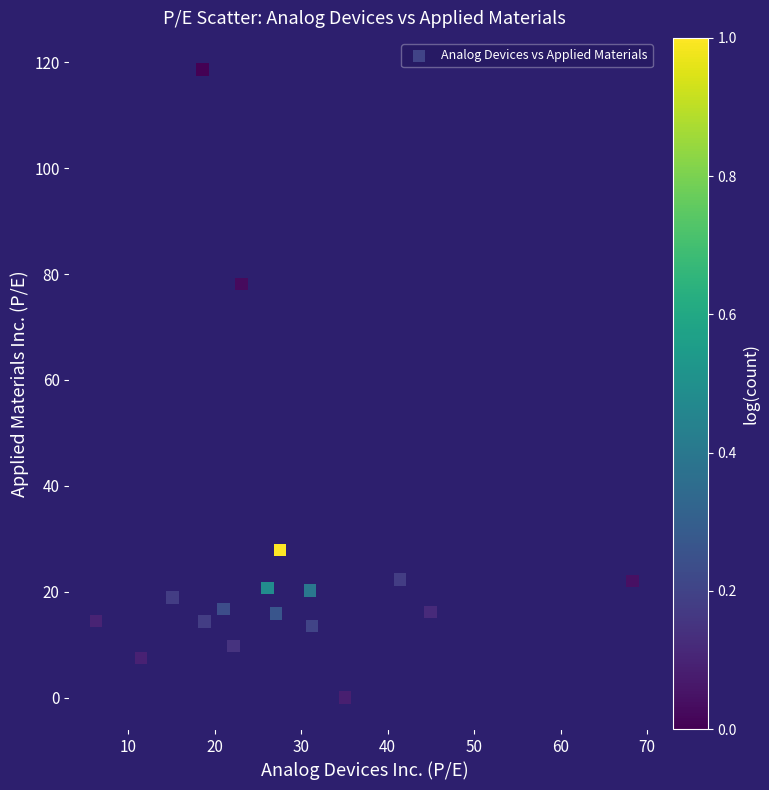

What Y value in the scatter plot is closest to 59?

78.1